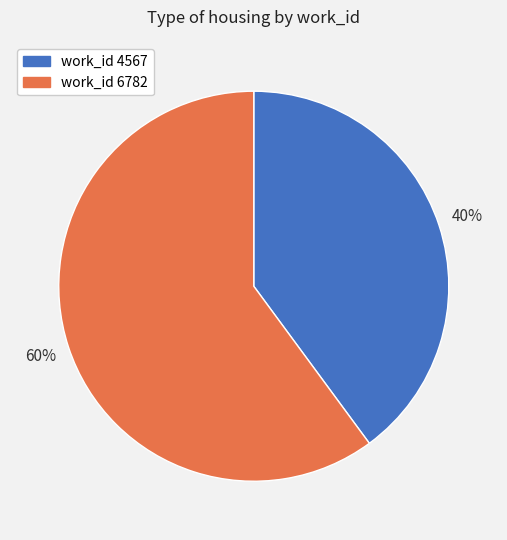

What is the largest slice in the pie chart?

work_id 6782